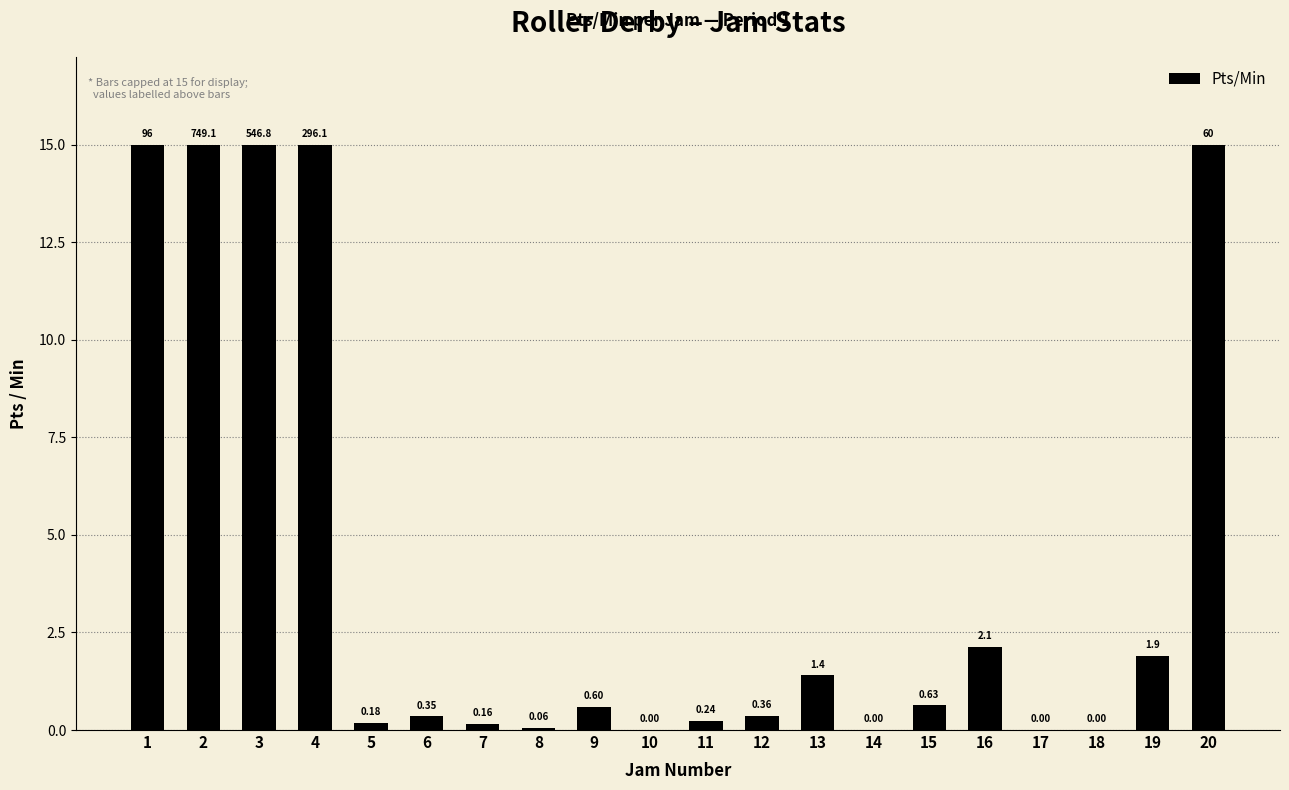

Which has a higher value, 6 or 15?

15